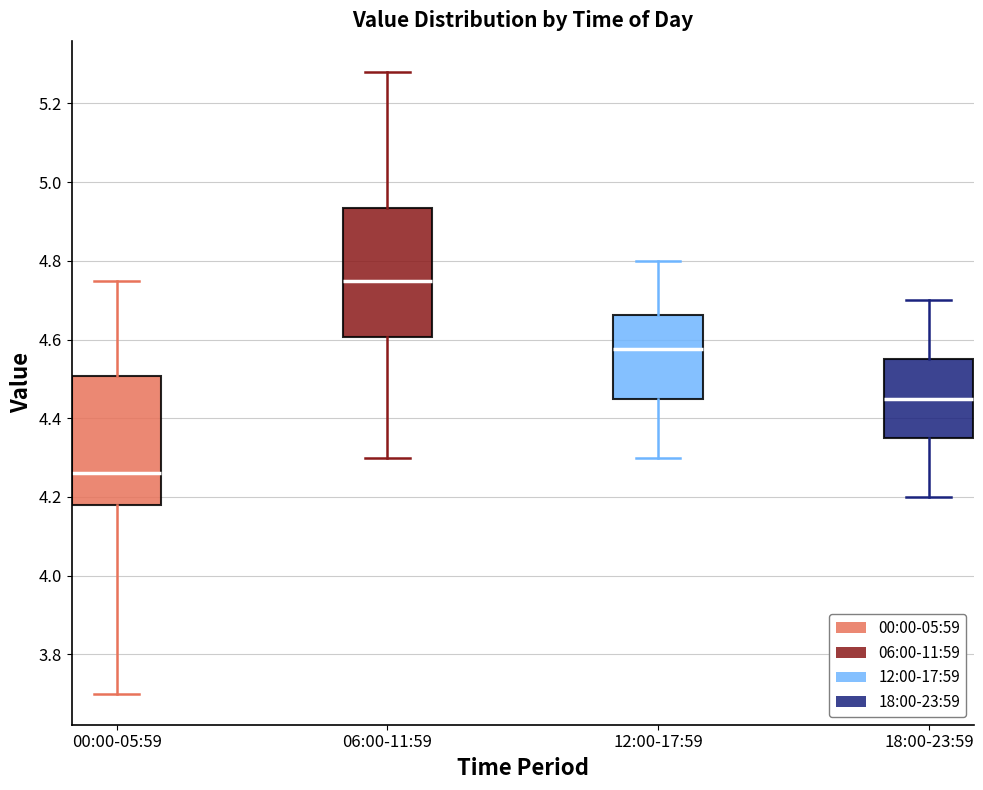

Where is the upper edge of the box for 12:00-17:59 on the y-axis? The values are not printed on the chart, so give them approximately, as read against the axis.

4.66